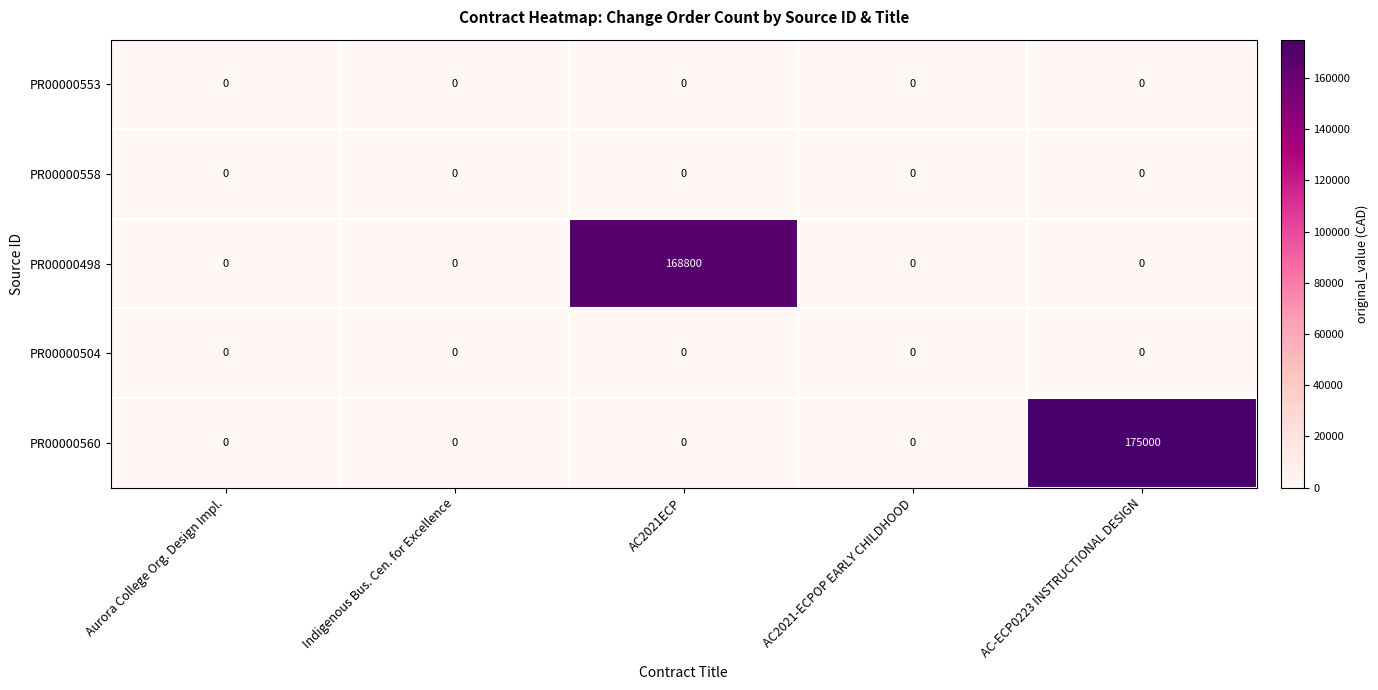

What is the sum of all PR00000560 values?

175000